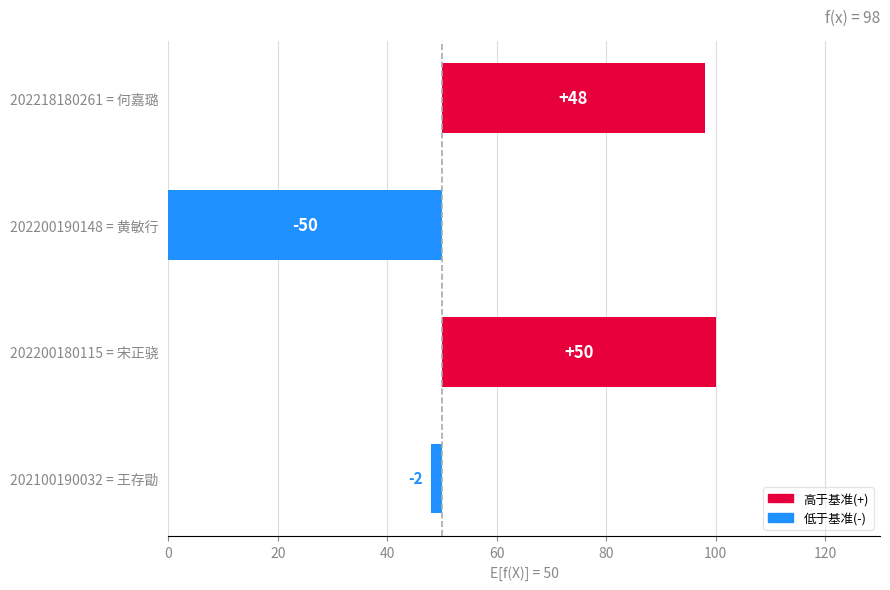

Reading right to left, transcribe all the data shown in this chart.

48	-50	50	-2